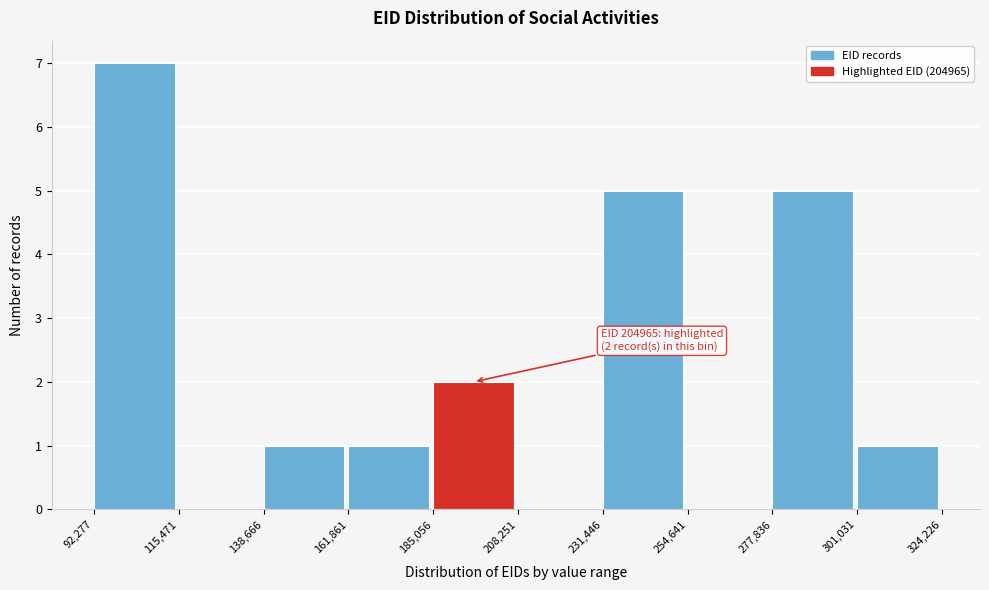

Over which range of the x-axis is the bar tallest?

92,277 to 115,471